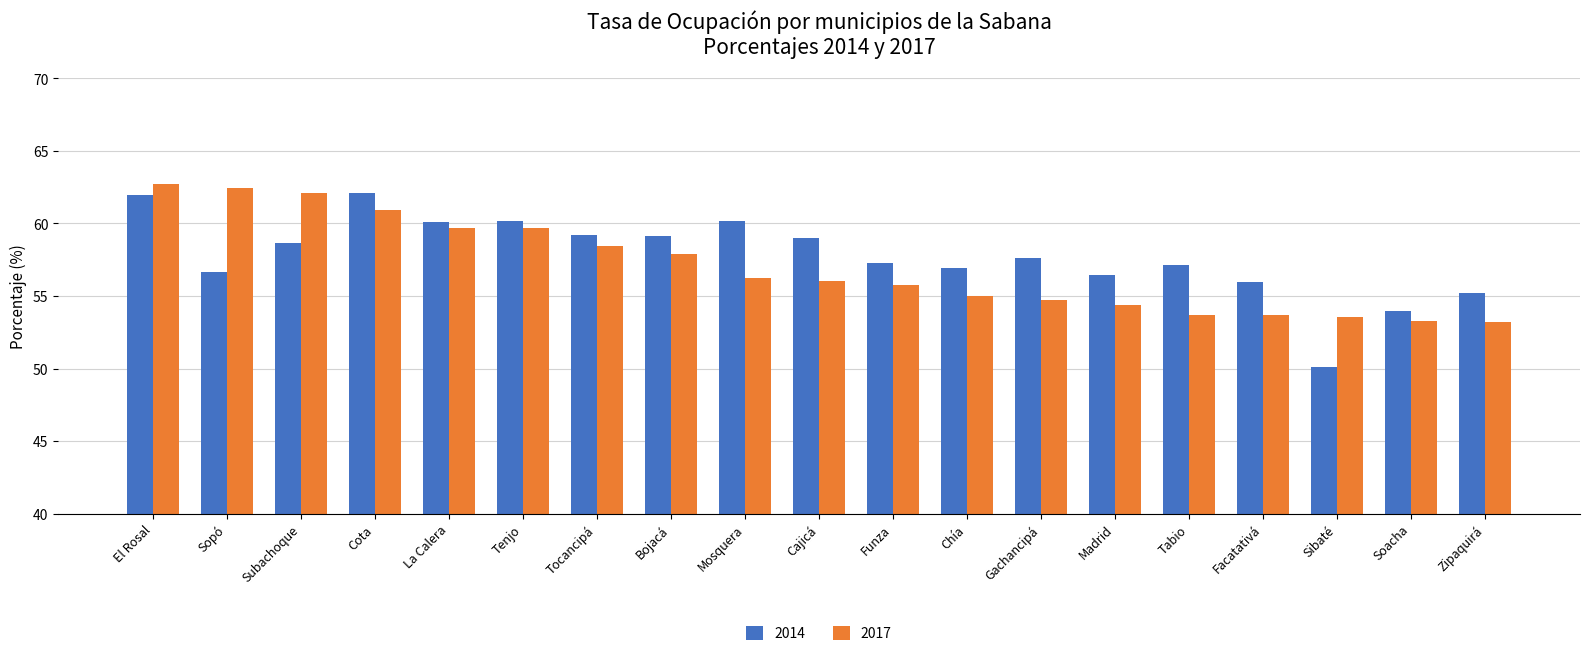

What is the minimum value shown in the chart?

50.1